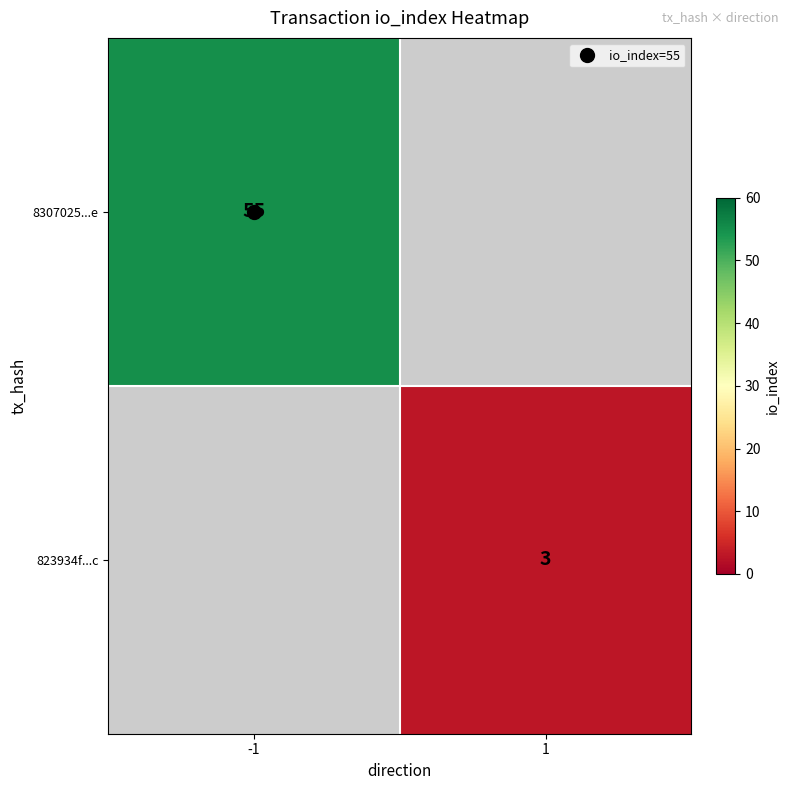

True or false: 823934f...c has a value of 3.0 at 1.

True